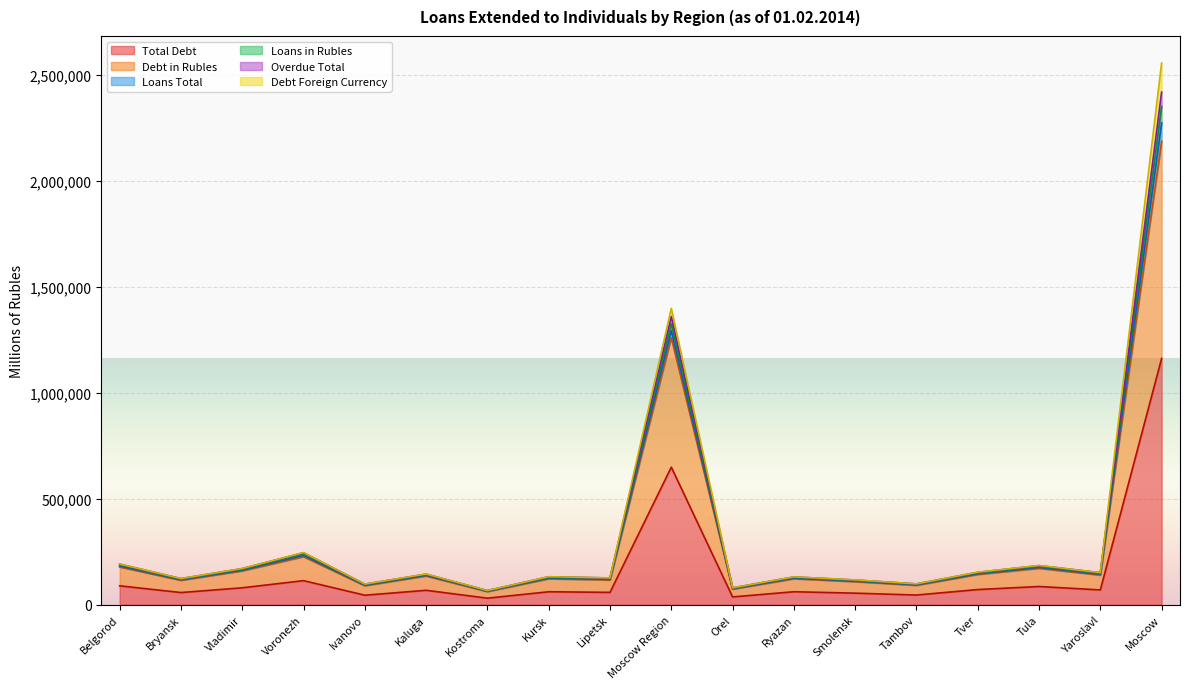

In Overdue Total, how many points are lower than both neighbors (excluding endpoints)?

7